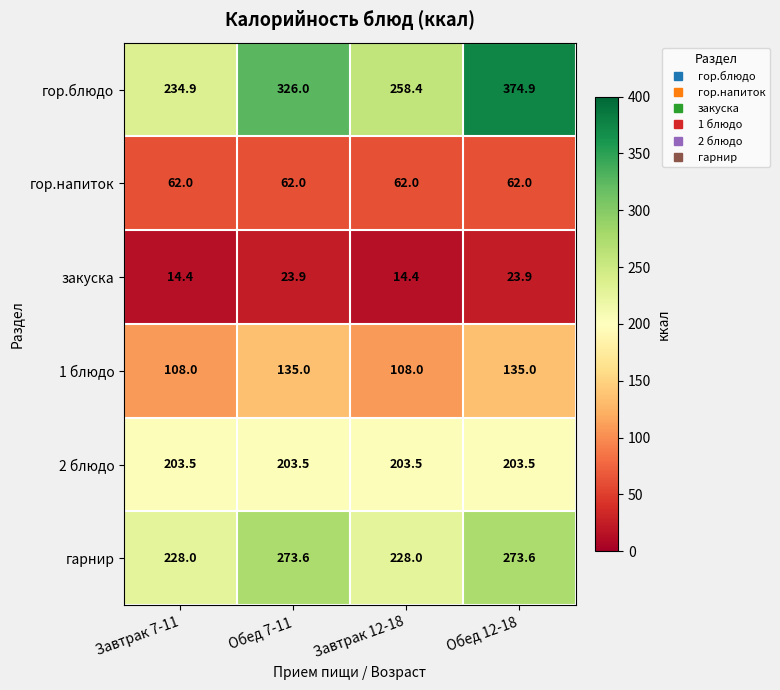

Rank the series at Обед 12-18 from lowest to highest value.

закуска, гор.напиток, 1 блюдо, 2 блюдо, гарнир, гор.блюдо